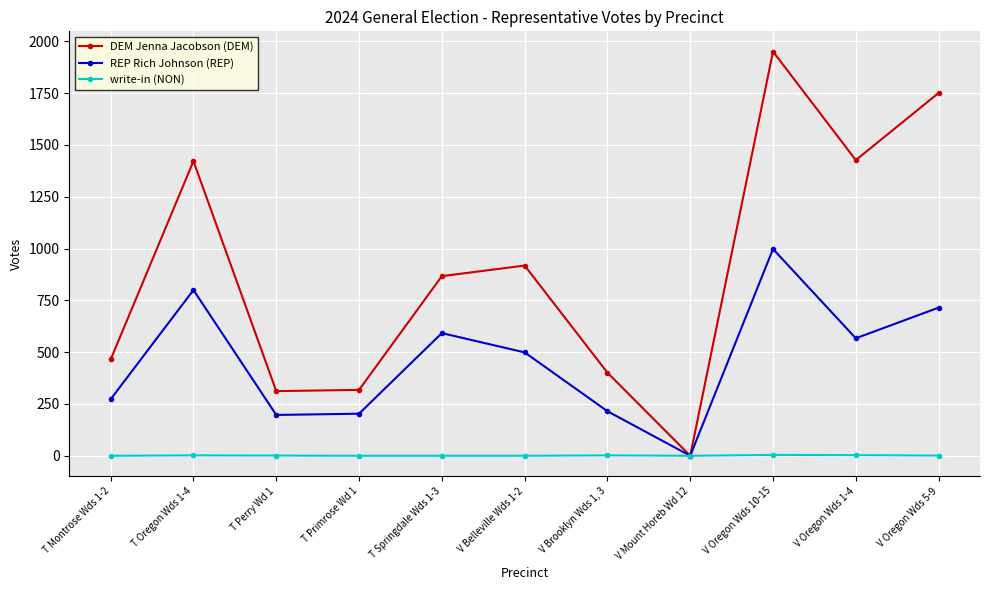

What is the spread (max minus min) of values at V Oregon Wds 10-15?

1947